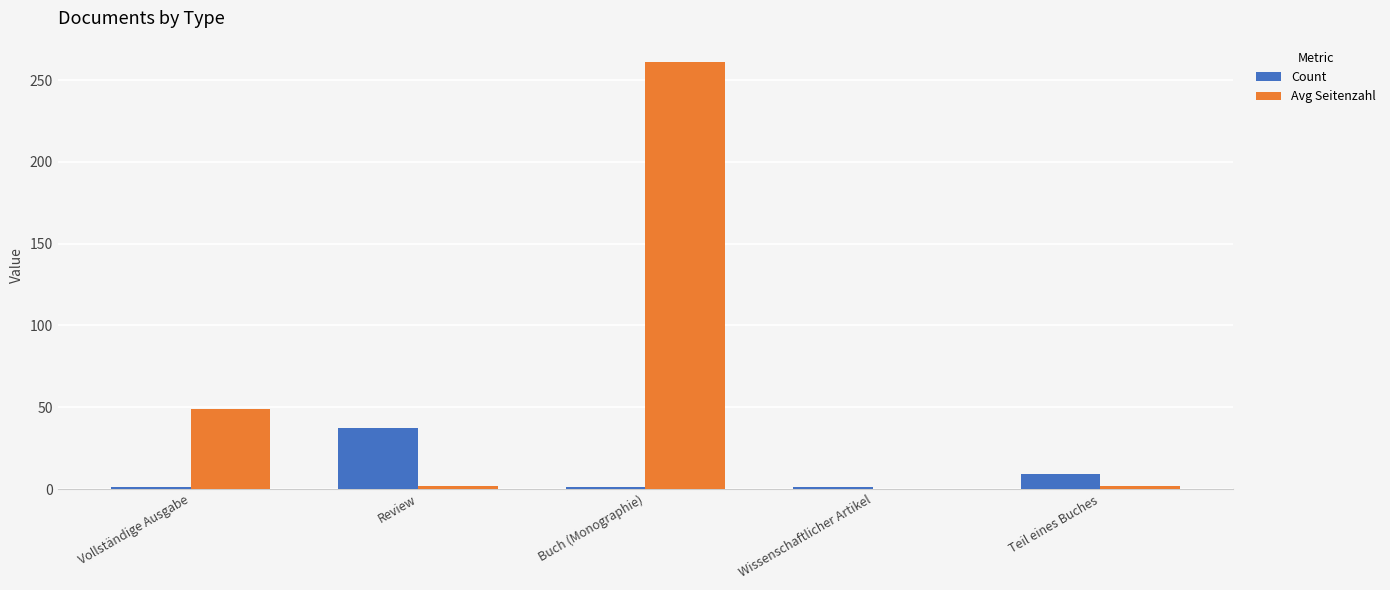

How many groups of bars are there?

5